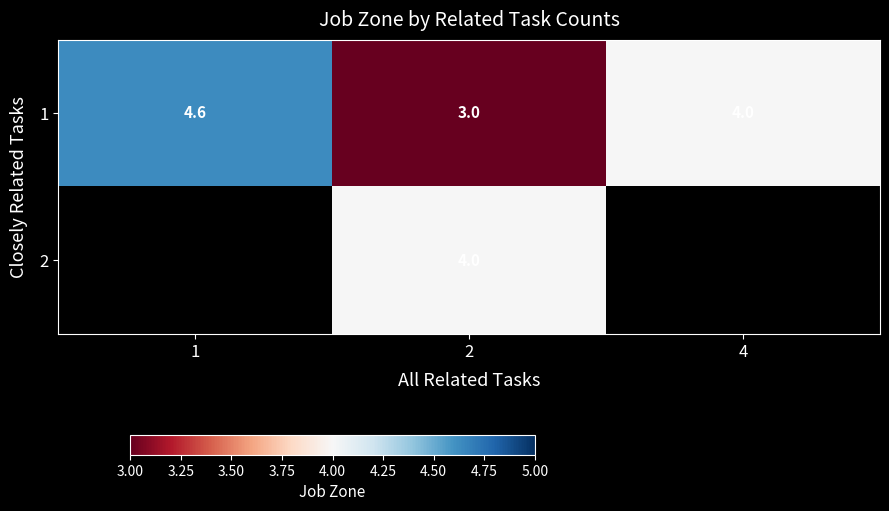

Which has a higher value, 1 or 2?

1